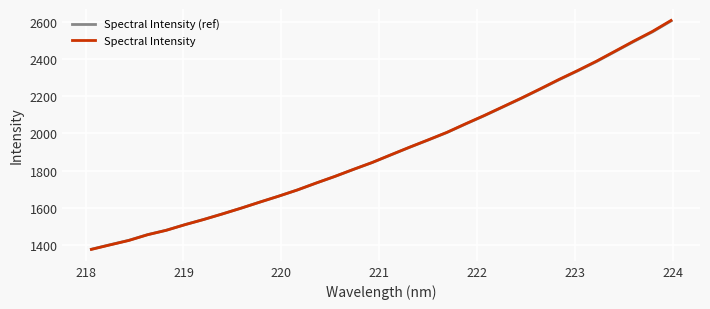

Which series has the widest spread of values?

Spectral Intensity